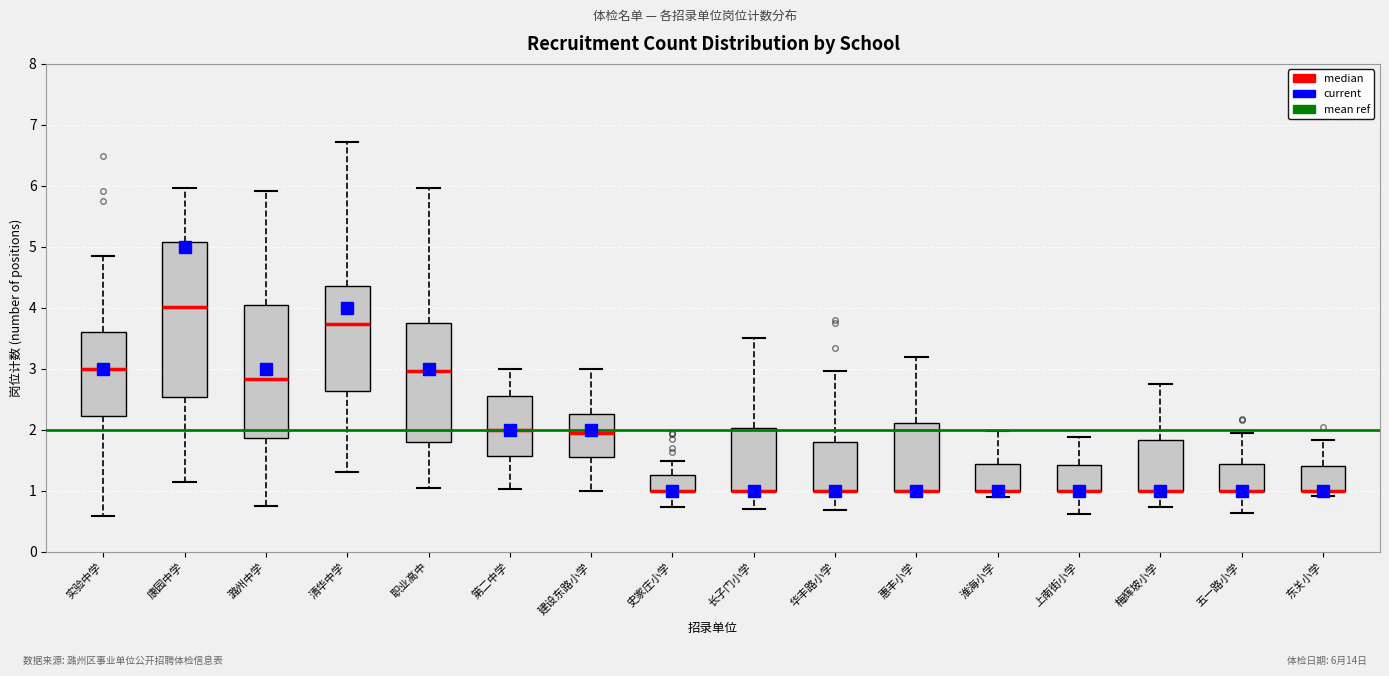

Where is the upper edge of the box for 梅辉坡小学 on the y-axis? The values are not printed on the chart, so give them approximately, as read against the axis.

1.8